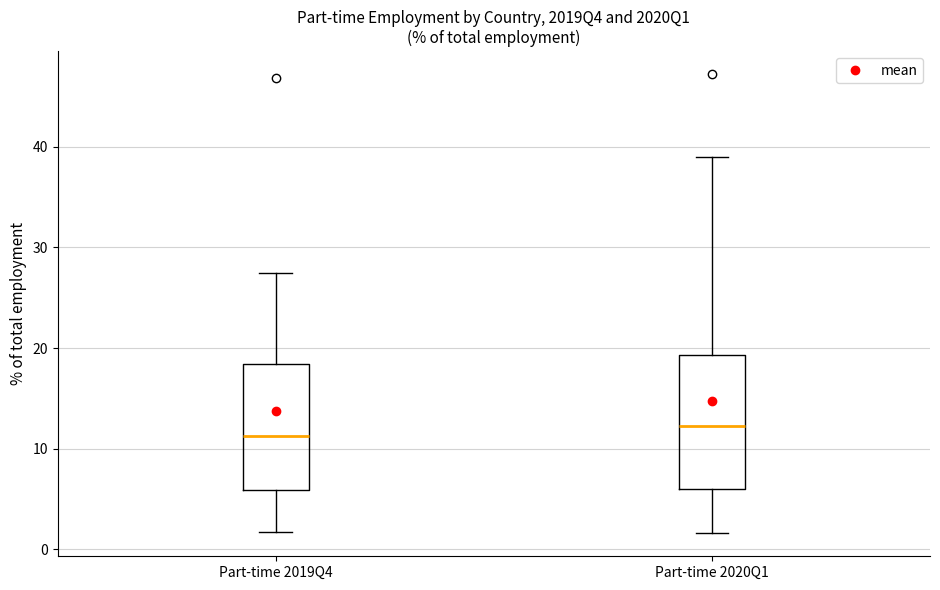

Reading left to right, read every box against the y-axis: the position of its median line, the range the box covers, and the ends of its whiskers. The values are not printed on the chart, so give them approximately, as read against the axis.

Part-time 2019Q4: median 11, box 6 to 18, whiskers 2 to 28
Part-time 2020Q1: median 12, box 6 to 19, whiskers 2 to 39